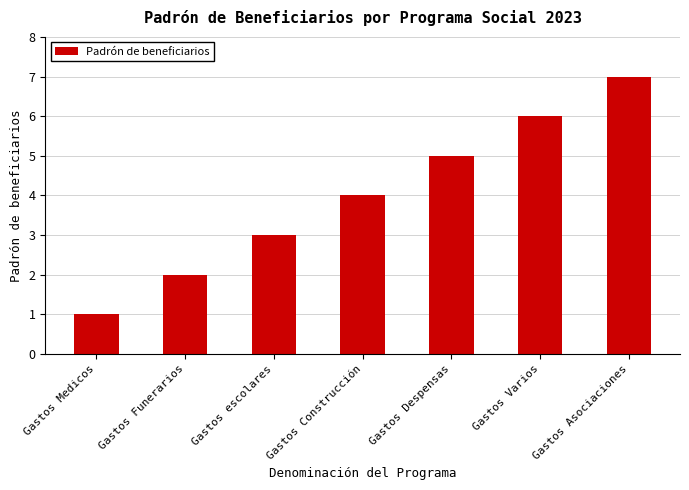

Which category has the lowest value across all series?

Gastos Medicos